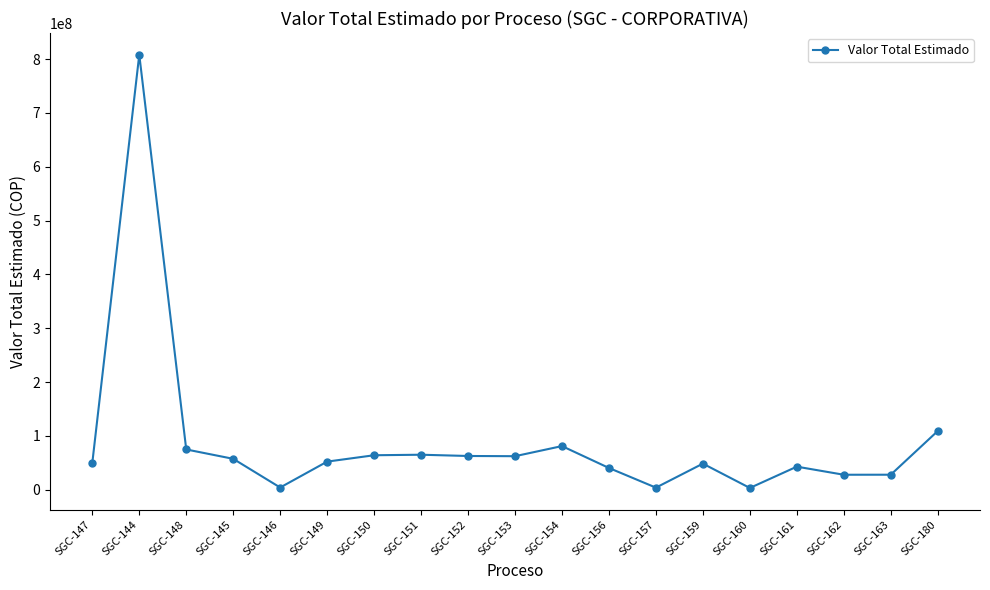

What is the change in value from SGC-160 to SGC-163?

+24613700